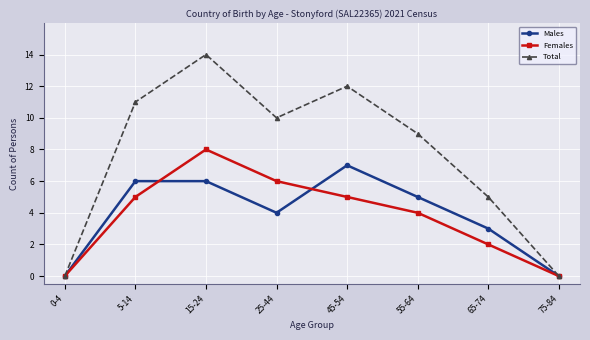

At 5-14, list the series in order from smallest to largest.

Females, Males, Total